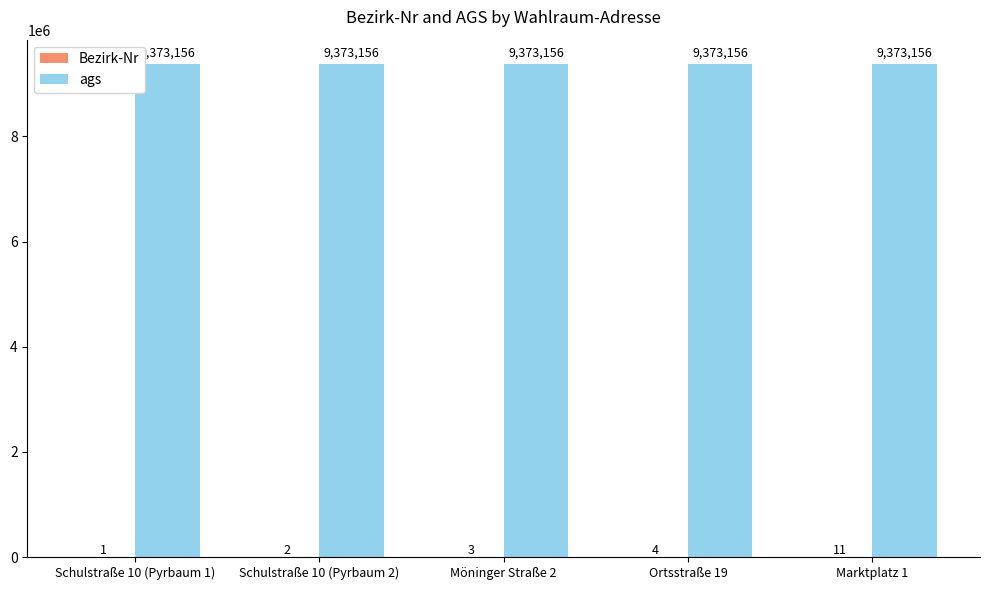

Is it true that ags equals 9373156 at Schulstraße 10 (Pyrbaum 1)?

True